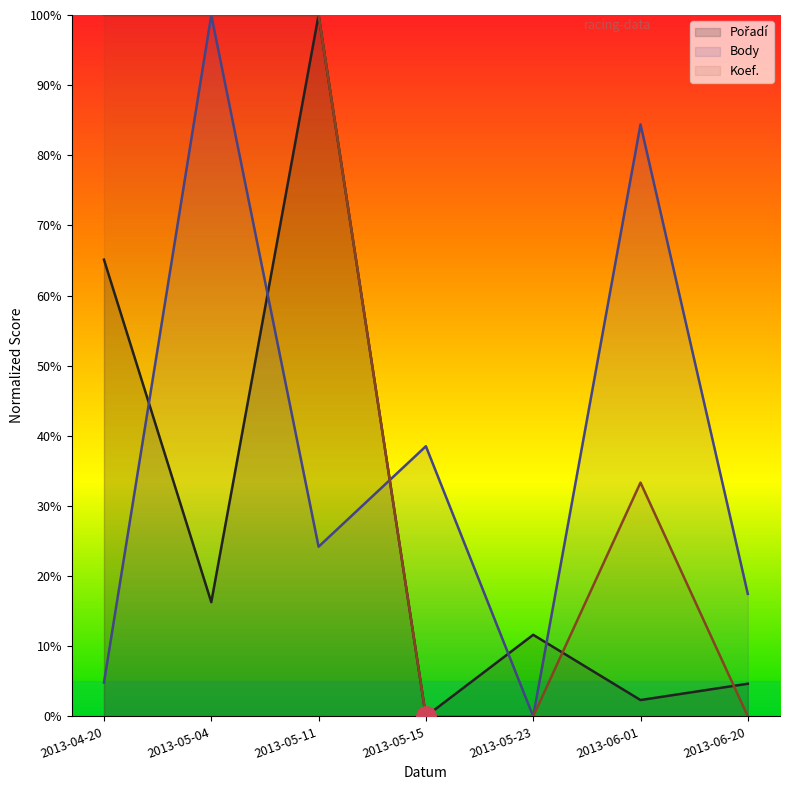

Rank the series by their average value, from lowest to highest.

Pořadí, Body, Koef.